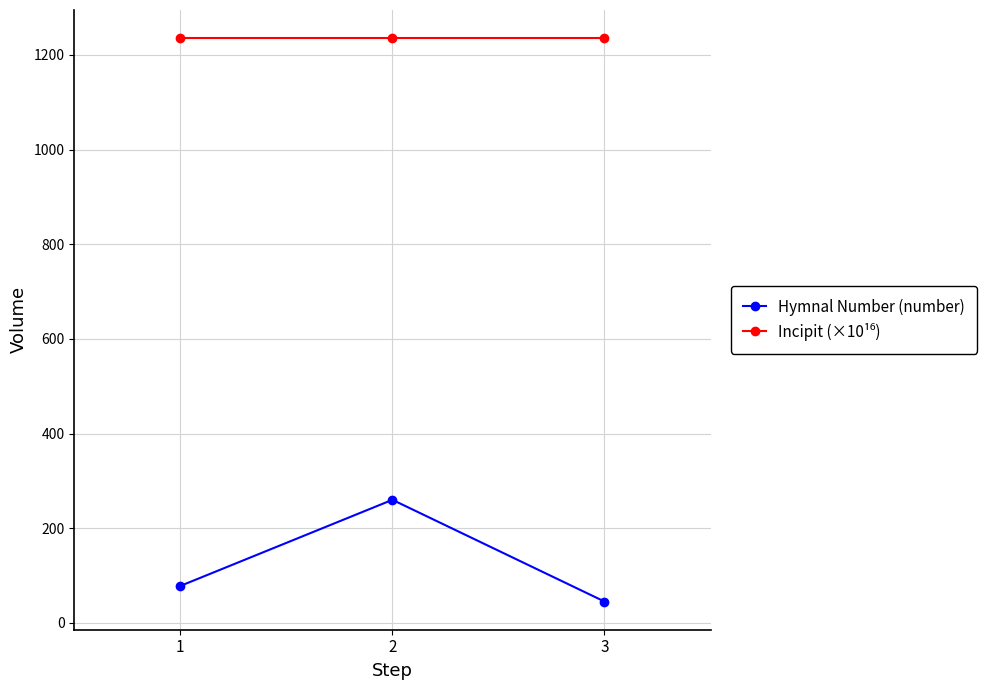

Between 1 and 2, which series saw the biggest shift?

Hymnal Number (number)